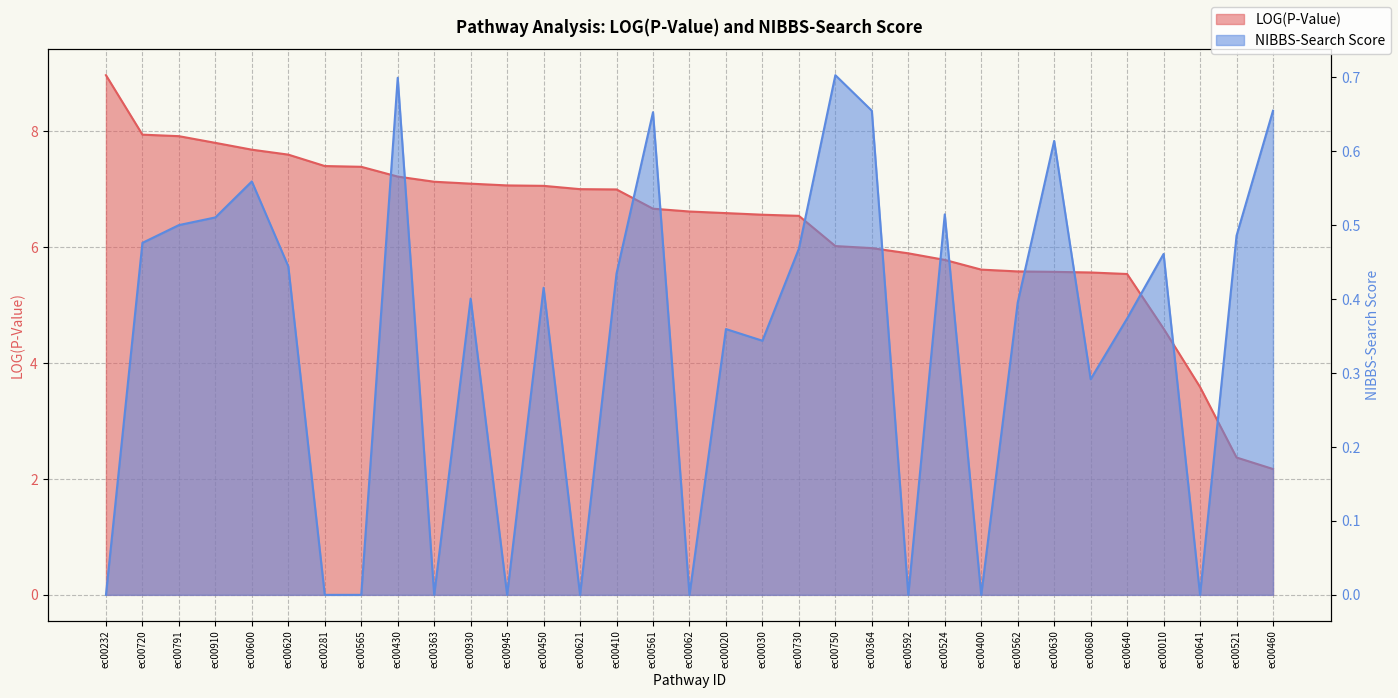

List the series in order of their overall mean, lowest first.

NIBBS-Search Score, LOG(P-Value)